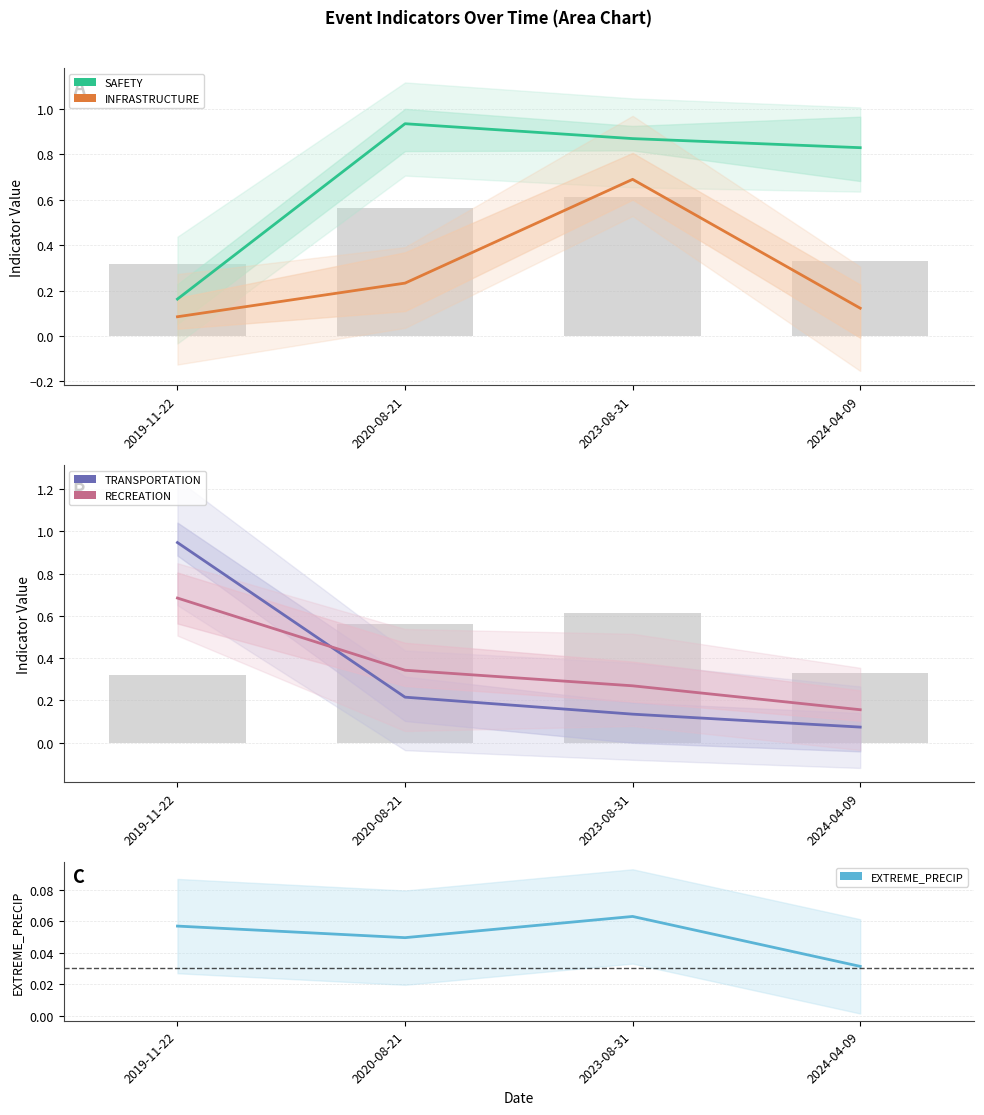

List the series in order of their peak value, lowest first.

EXTREME_PRECIP, RECREATION, INFRASTRUCTURE, SAFETY, TRANSPORTATION